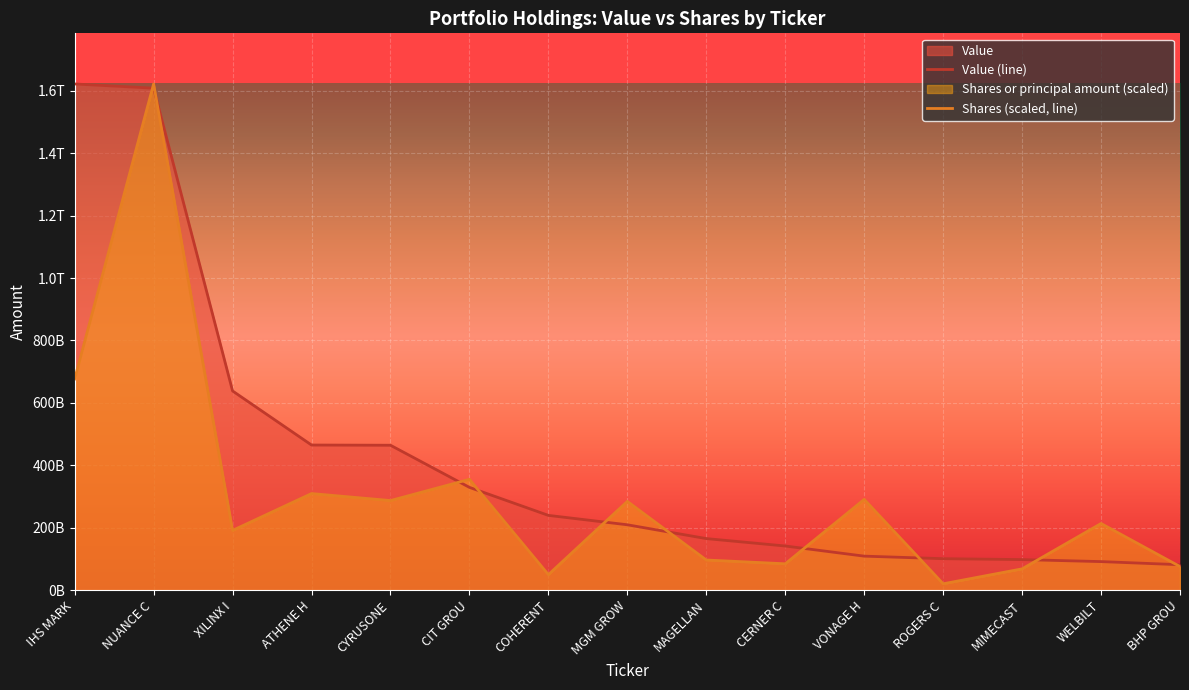

What is the label of the 1st point from the left?

IHS MARK